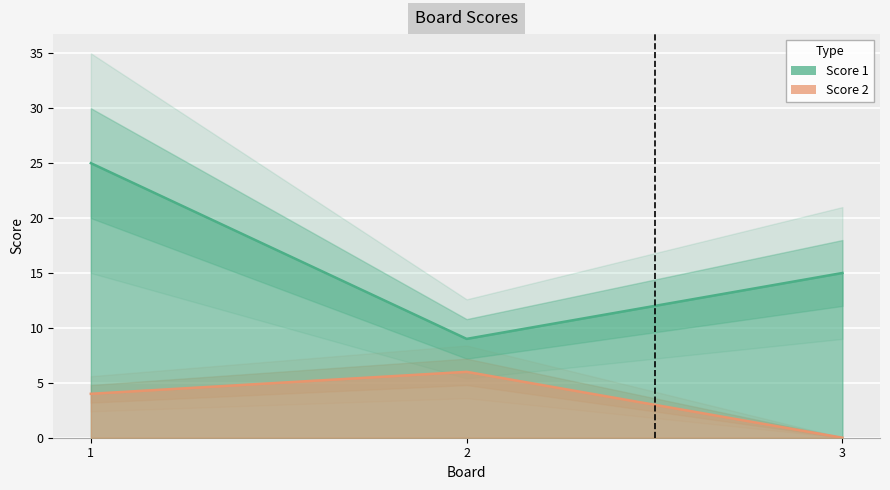

How many values in the Score 1 series exceed 15?

1